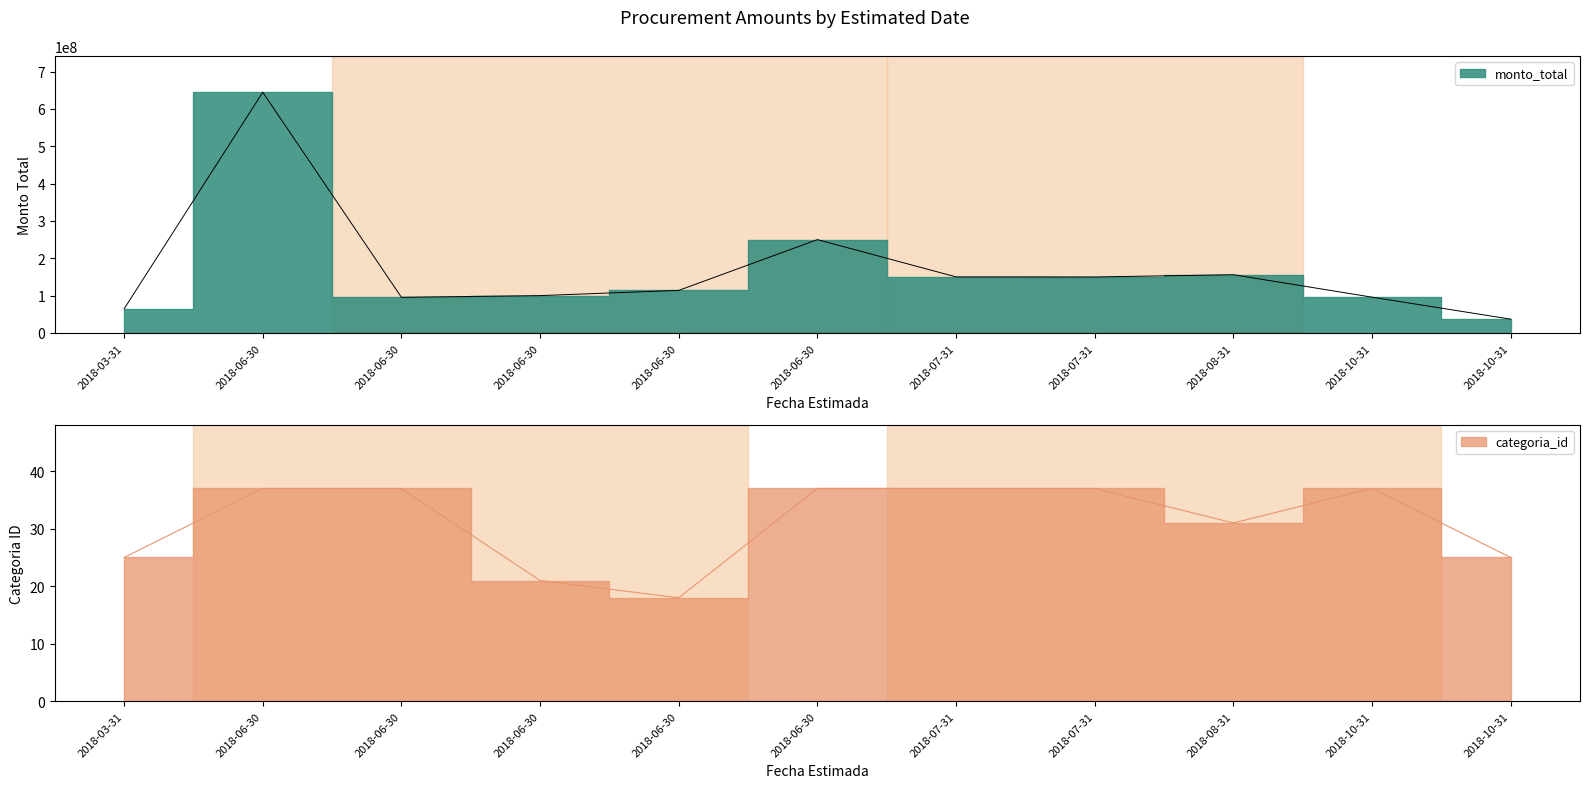

Which series has the widest spread of values?

monto_total